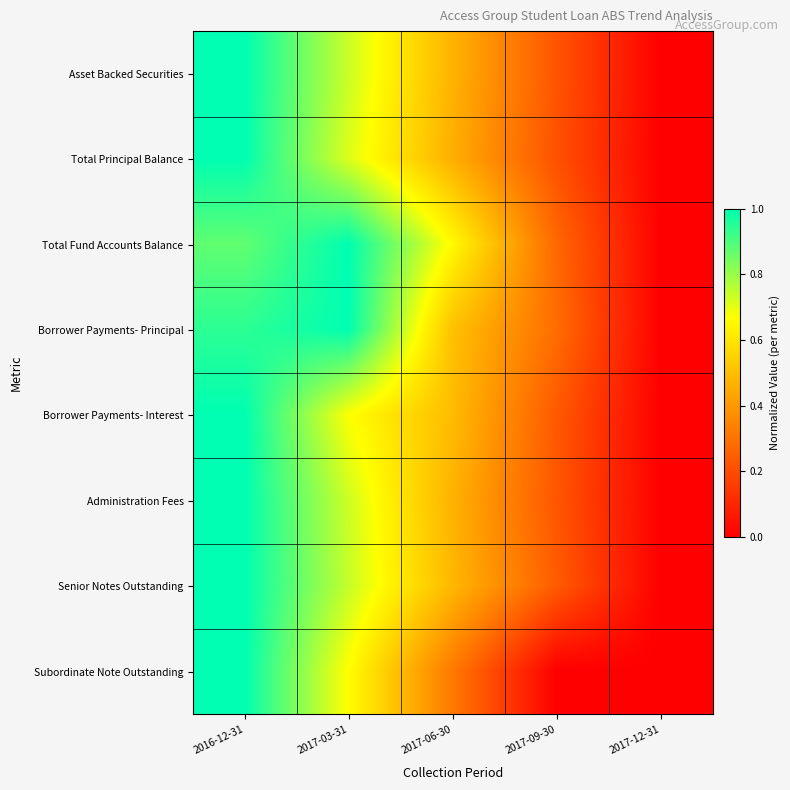

Reading left to right, transcribe all the data shown in this chart.

Asset Backed Securities: 2016-12-31=1.0	2017-03-31=0.7	2017-06-30=0.5	2017-09-30=0.2	2017-12-31=0.0
Total Principal Balance: 2016-12-31=1.0	2017-03-31=0.7	2017-06-30=0.5	2017-09-30=0.2	2017-12-31=0.0
Total Fund Accounts Balance: 2016-12-31=0.9	2017-03-31=1.0	2017-06-30=0.7	2017-09-30=0.3	2017-12-31=0.0
Borrower Payments- Principal: 2016-12-31=0.9	2017-03-31=1.0	2017-06-30=0.5	2017-09-30=0.3	2017-12-31=0.0
Borrower Payments- Interest: 2016-12-31=1.0	2017-03-31=0.7	2017-06-30=0.5	2017-09-30=0.2	2017-12-31=0.0
Administration Fees: 2016-12-31=1.0	2017-03-31=0.7	2017-06-30=0.5	2017-09-30=0.2	2017-12-31=0.0
Senior Notes Outstanding: 2016-12-31=1.0	2017-03-31=0.7	2017-06-30=0.5	2017-09-30=0.2	2017-12-31=0.0
Subordinate Note Outstanding: 2016-12-31=1.0	2017-03-31=0.7	2017-06-30=0.3	2017-09-30=0.0	2017-12-31=0.0